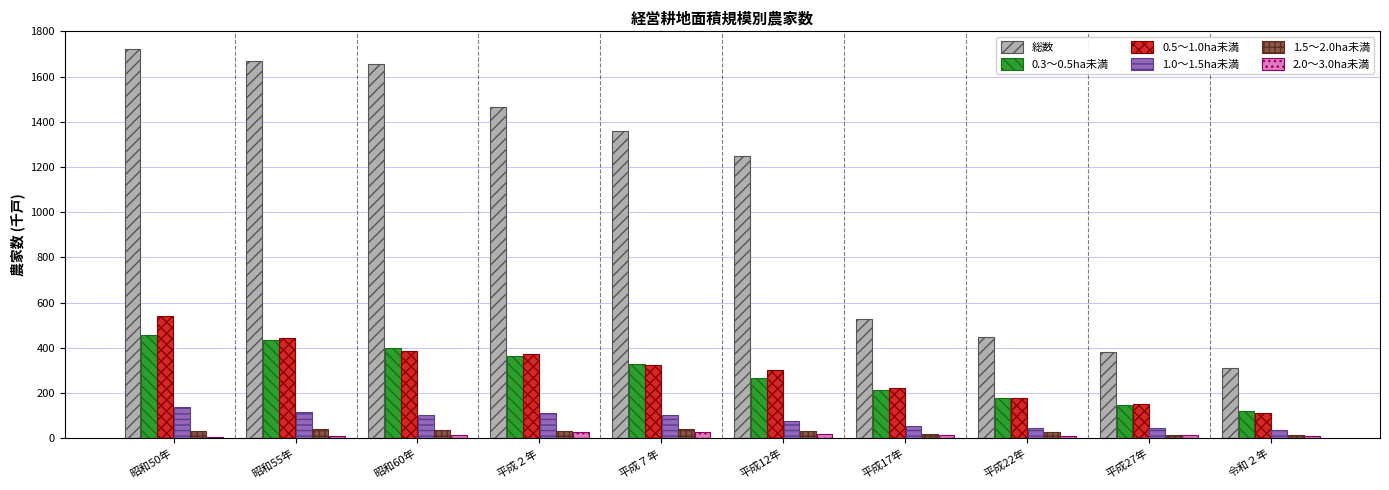

At which category is the sum across all series the highest?

昭和50年